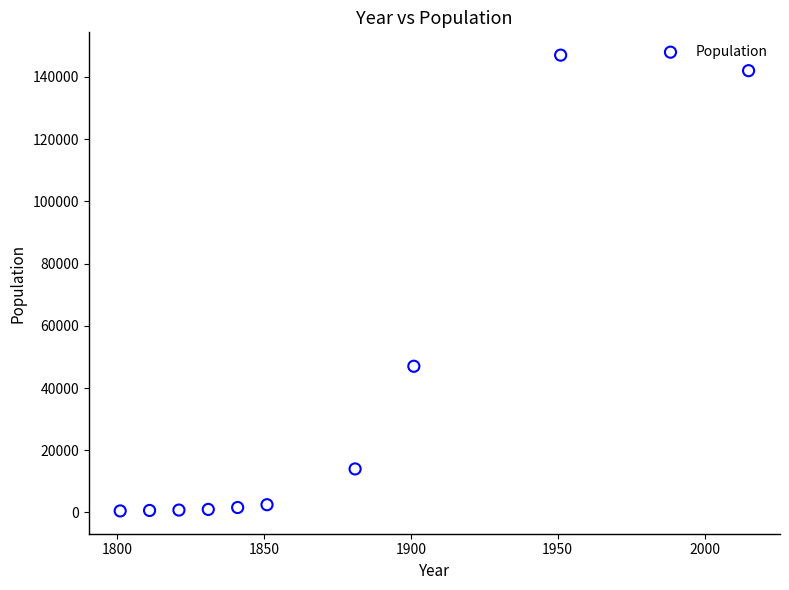

What is the average X value?

1870